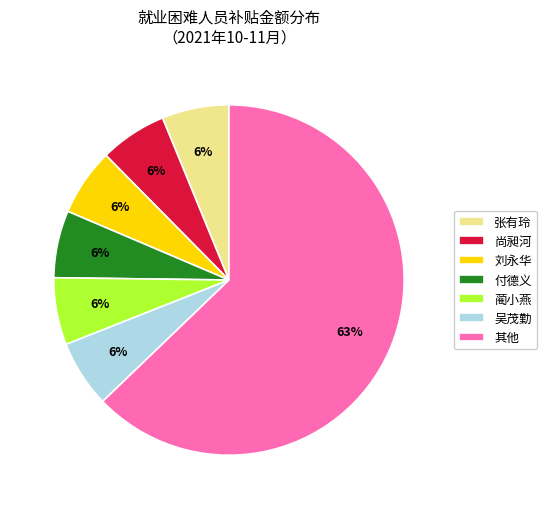

Count the number of slices in the pie.

7